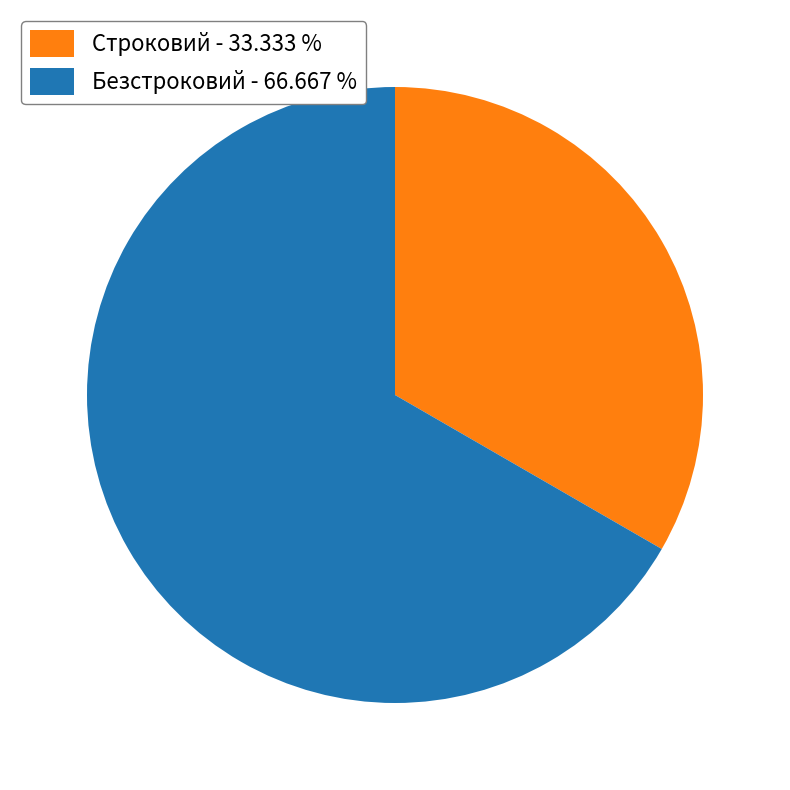

Rank the categories by value from highest to lowest.

Безстроковий, Строковий